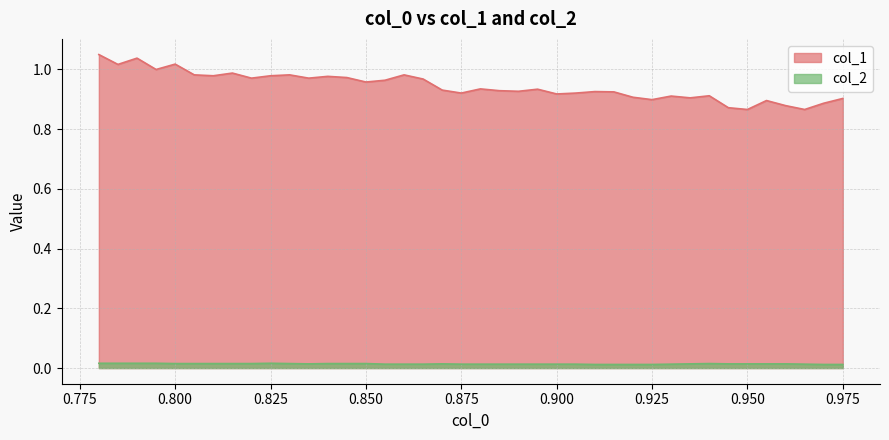

What is the label of the 3rd point from the right?

0.965